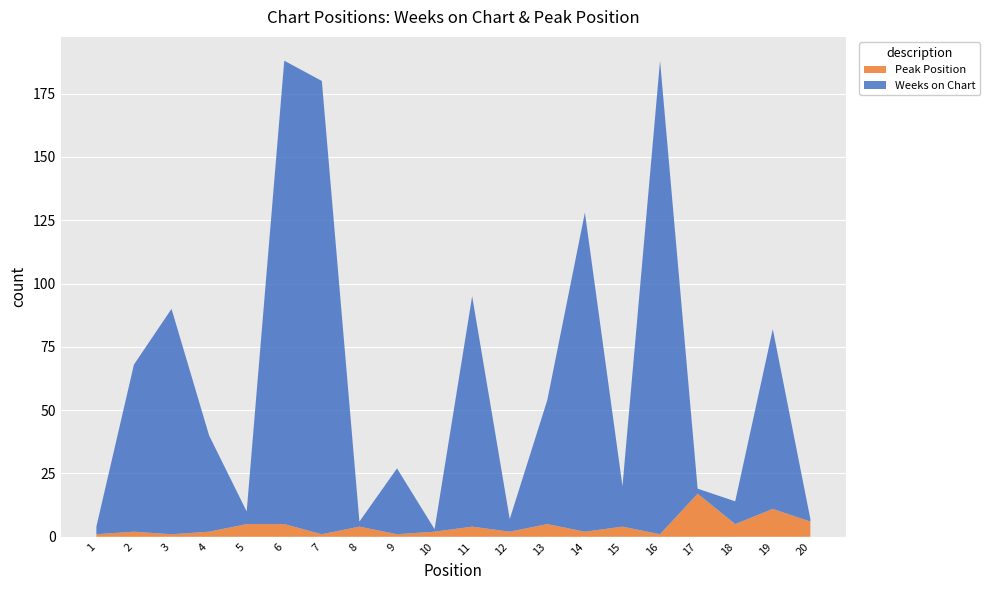

Reading left to right, what are all the values shown in this chart?

Weeks on Chart: 1=3	2=66	3=89	4=38	5=5	6=183	7=179	8=2	9=26	10=1	11=91	12=5	13=49	14=126	15=16	16=187	17=2	18=9	19=71	20=1
Peak Position: 1=1	2=2	3=1	4=2	5=5	6=5	7=1	8=4	9=1	10=2	11=4	12=2	13=5	14=2	15=4	16=1	17=17	18=5	19=11	20=6